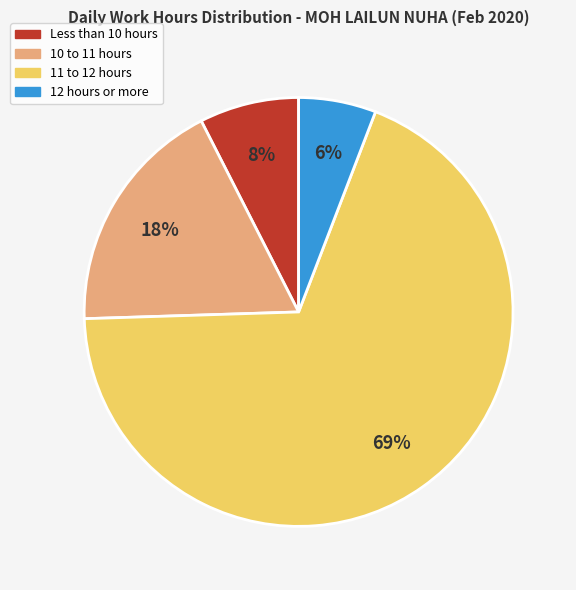

Count the number of slices in the pie.

4